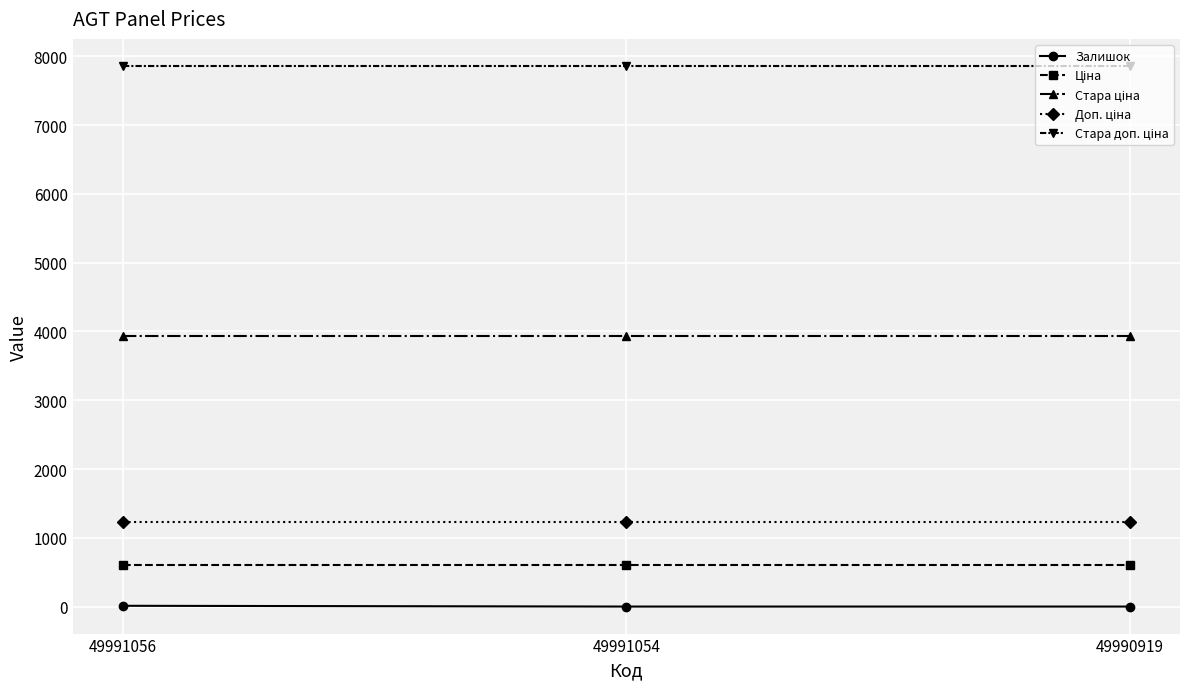

True or false: Залишок has a value of 14.0 at 49991056.

True